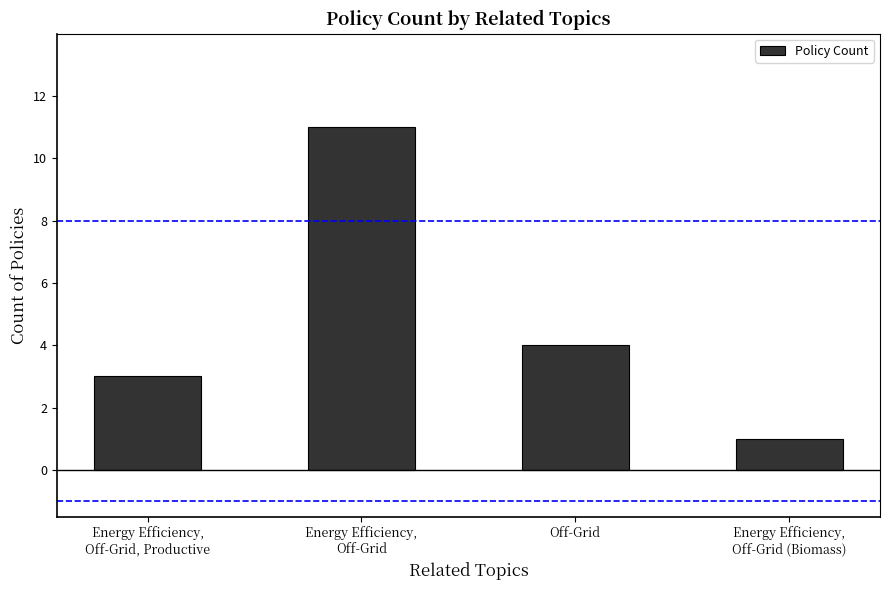

What is the label of the 4th bar from the left?

Energy Efficiency,
Off-Grid (Biomass)